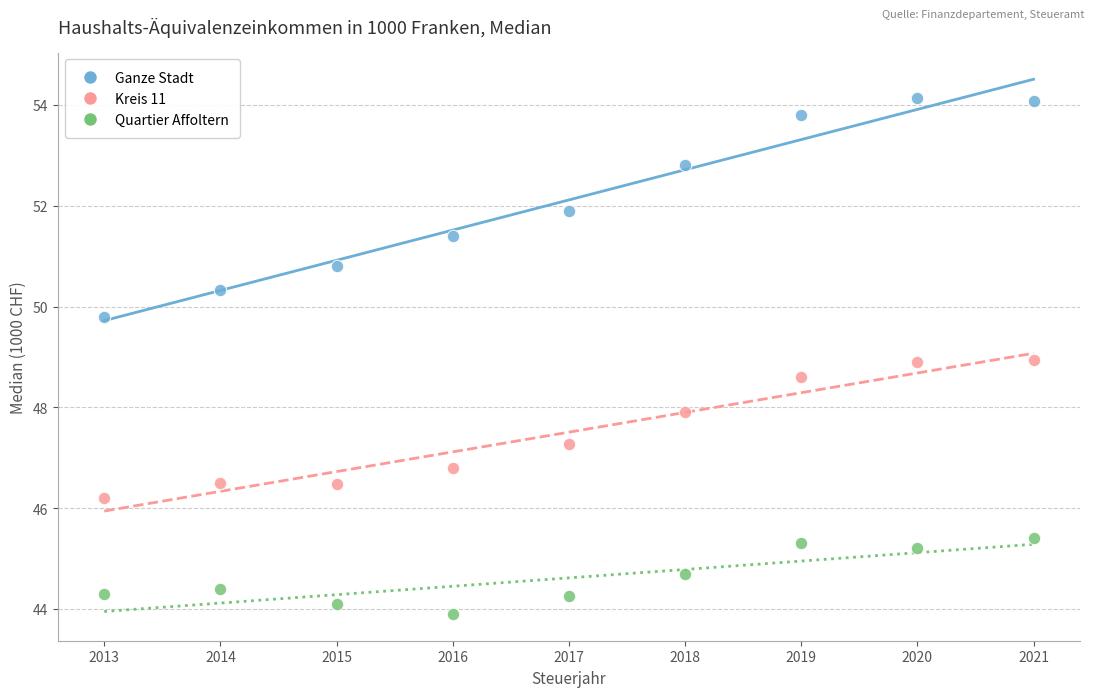

Which series has the widest spread of Y values?

Ganze Stadt